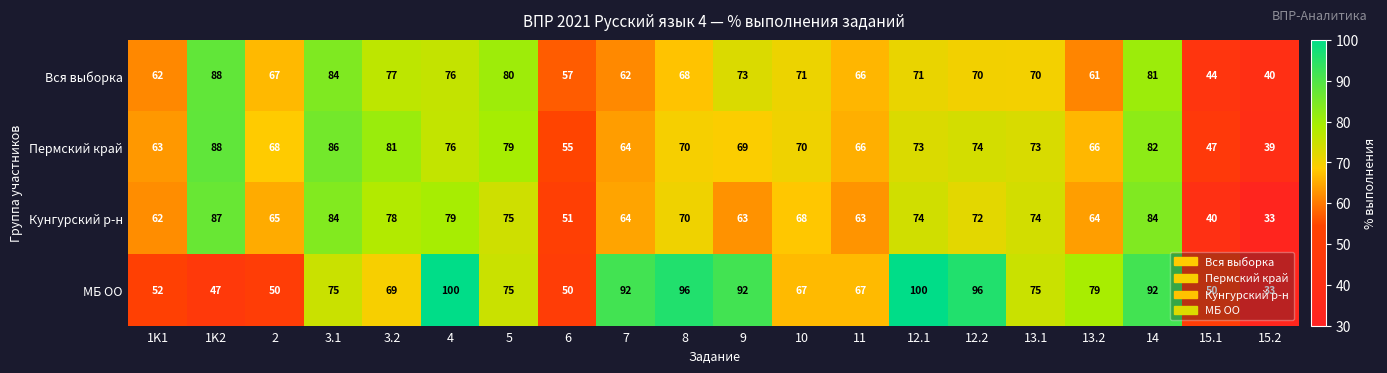

The value of Пермский край at 4 is 76. True or false?

True